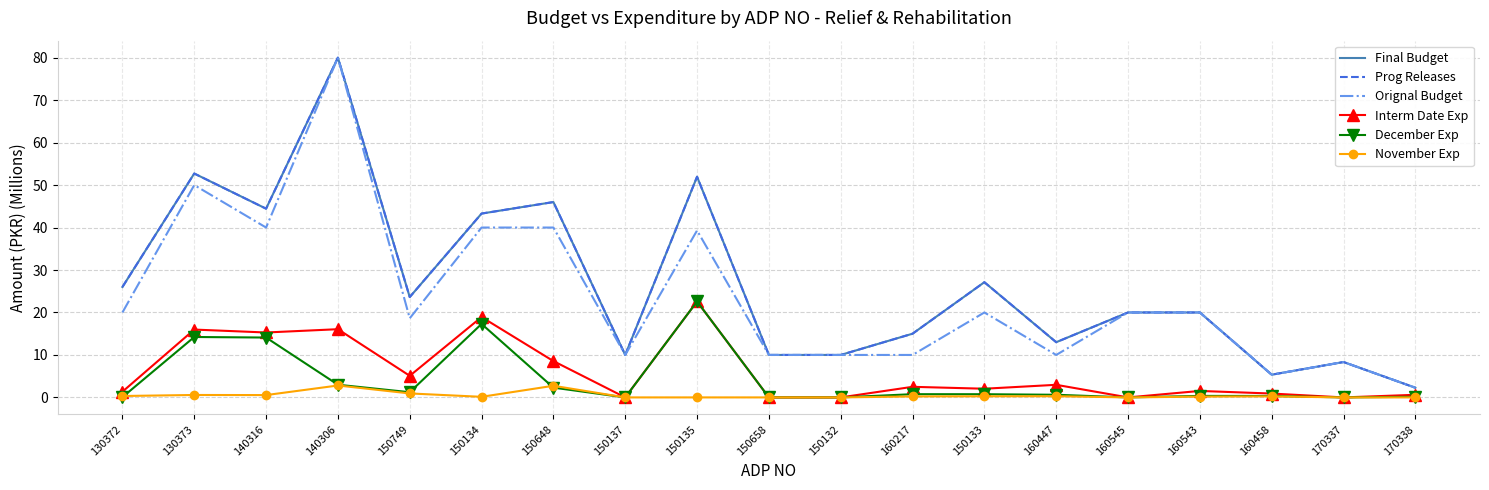

What is the sum of all December Exp values?

77.8